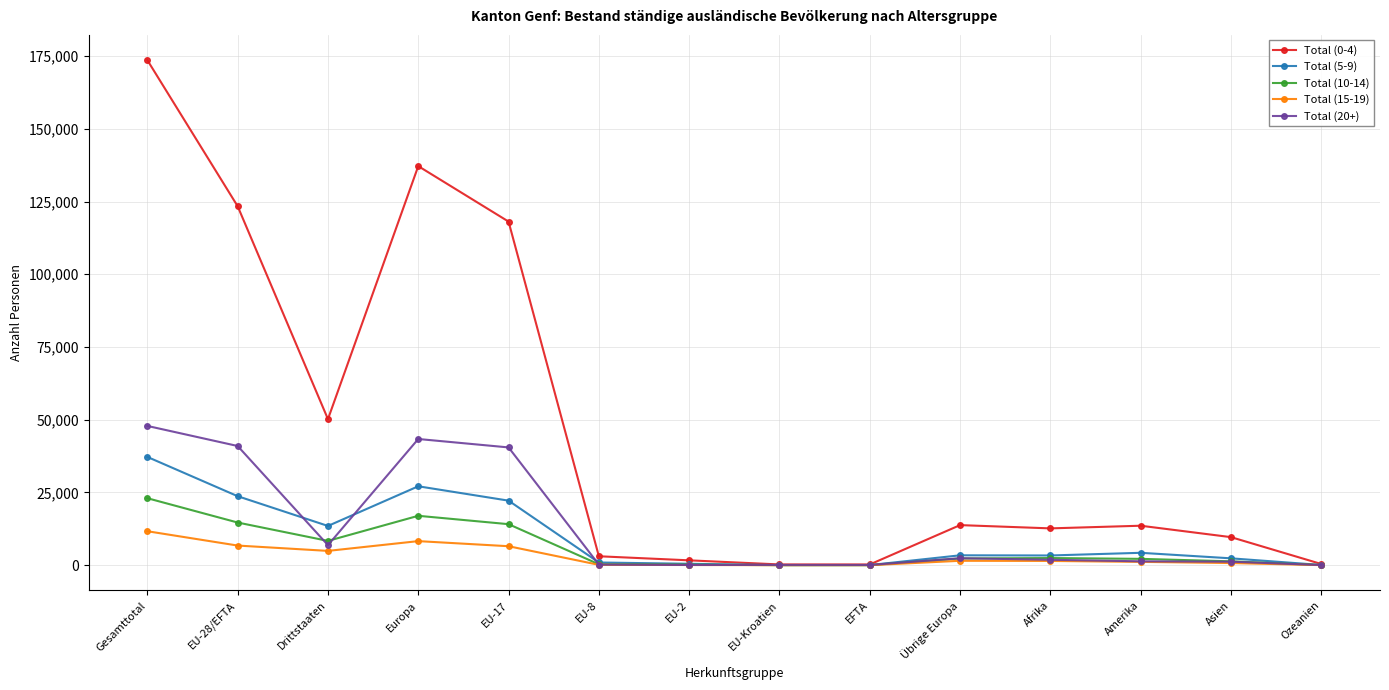

In Total (5-9), how many points are lower than both neighbors (excluding endpoints)?

3